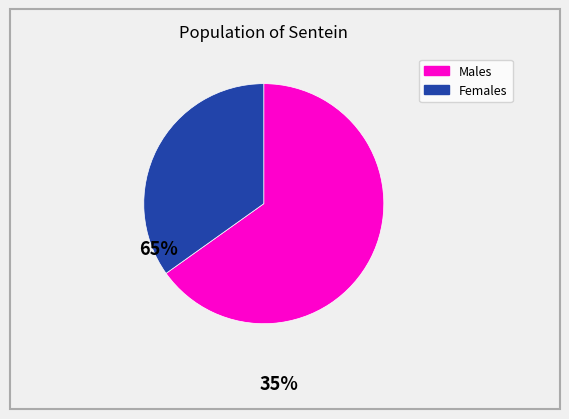

Is there any slice that represents more than half of the pie?

Yes